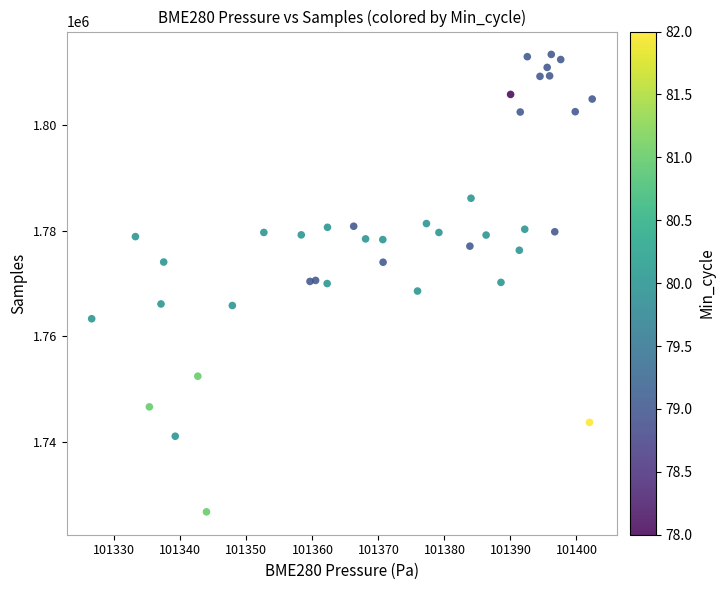

What is the range of Y values (max minus min)?

86576